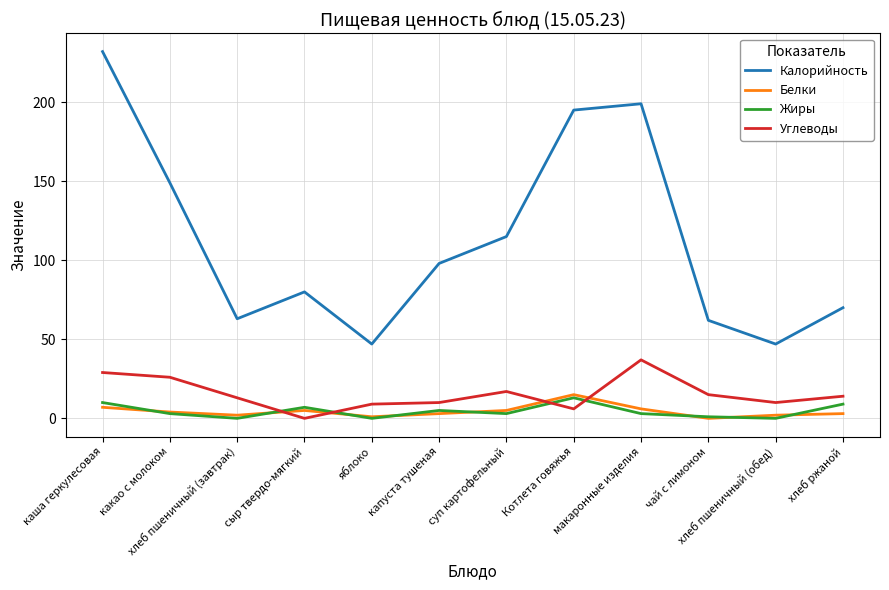

What is the minimum value for Калорийность?

47